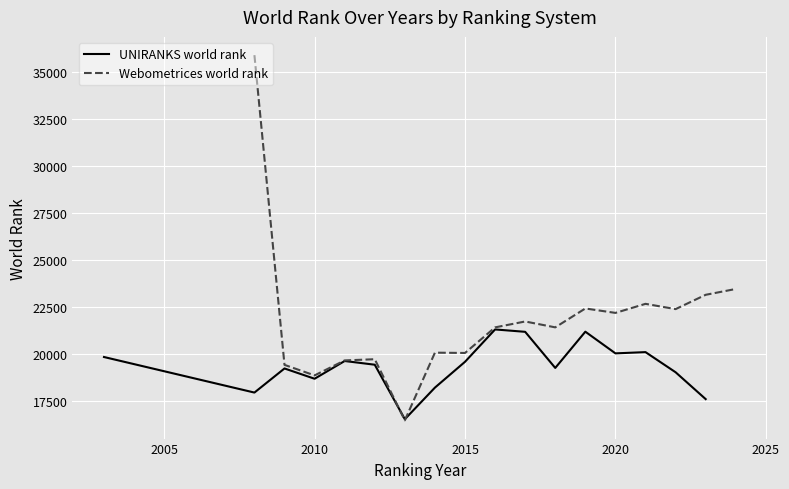

After their last crossing, which series has the higher values: UNIRANKS world rank or Webometrices world rank?

Webometrices world rank